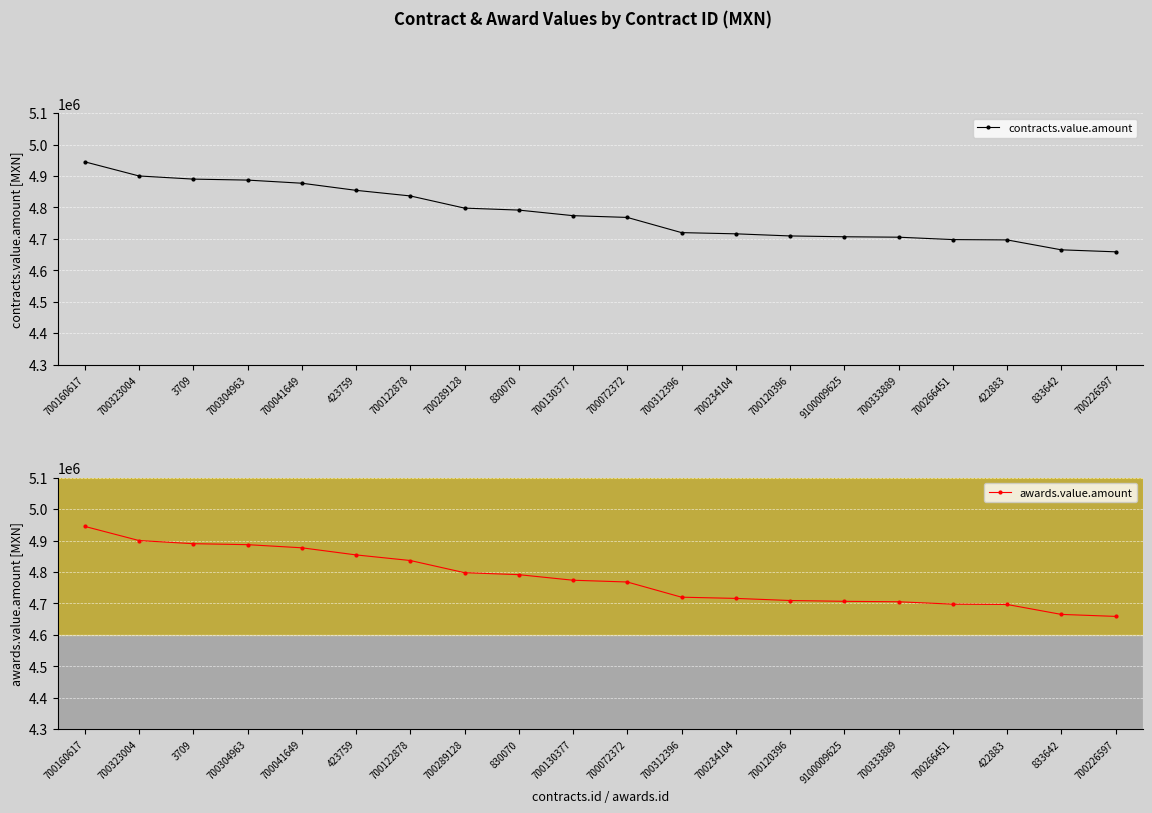

Which series has the largest total across all categories?

contracts.value.amount